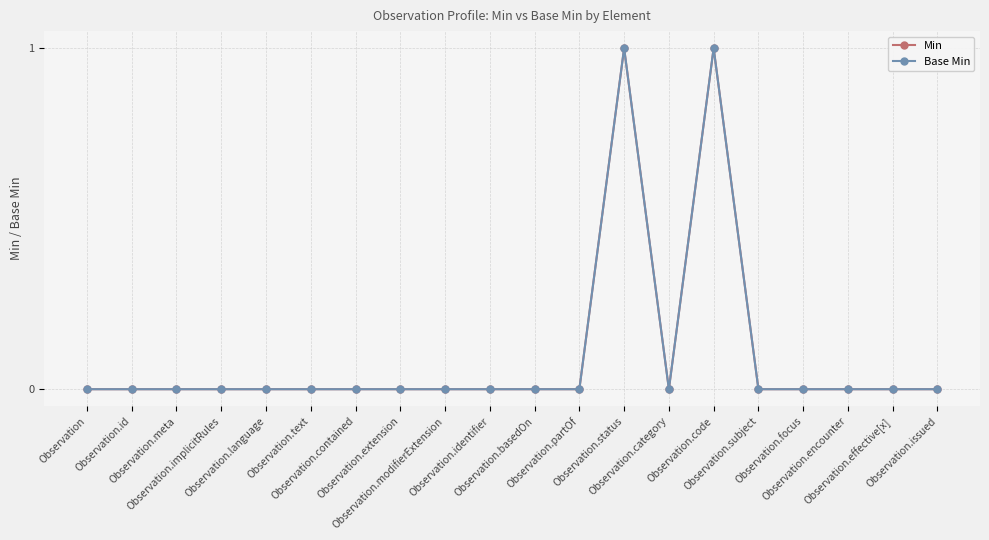

Which series has the largest total across all categories?

Min